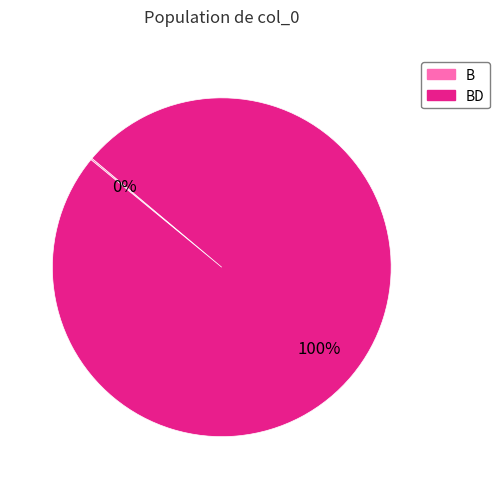

Is there any slice that represents more than half of the pie?

Yes